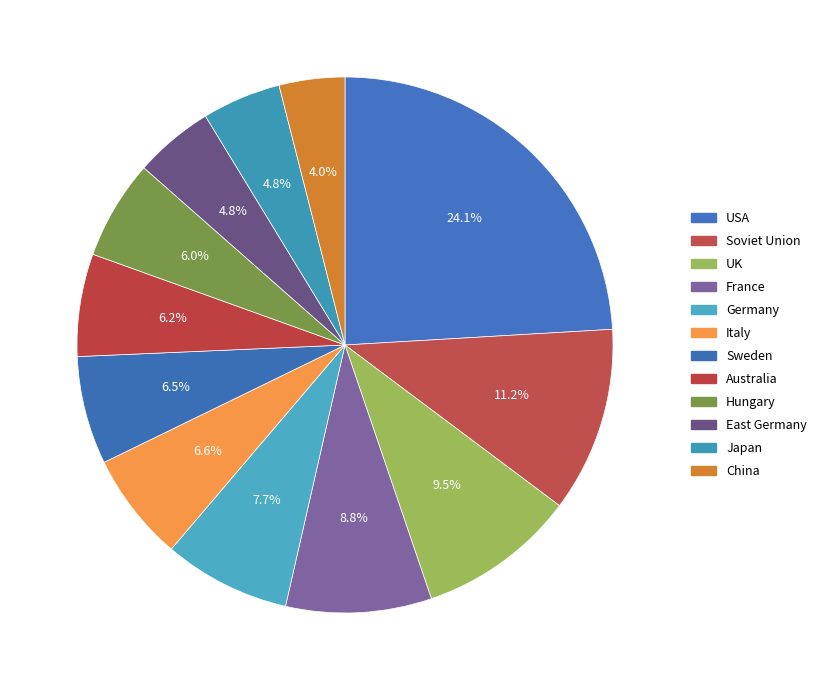

What percentage do Italy and Soviet Union together represent?

17.7%